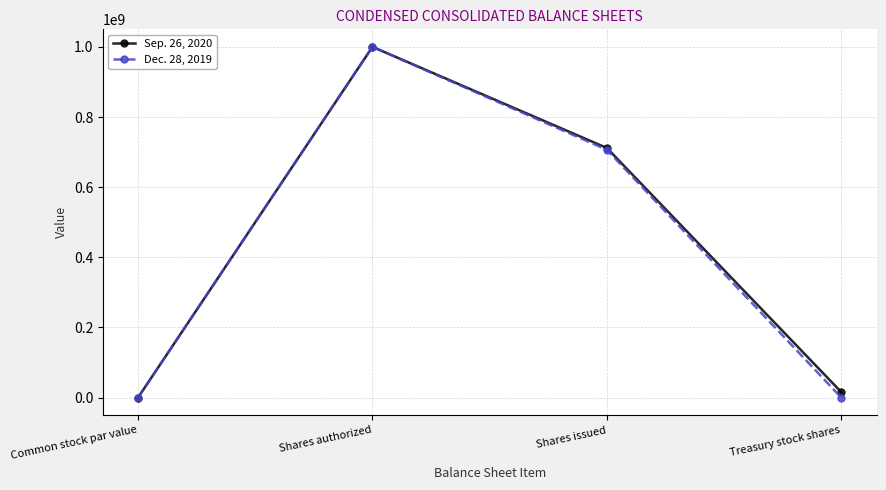

True or false: Dec. 28, 2019 has more than 0 interior local peaks.

True